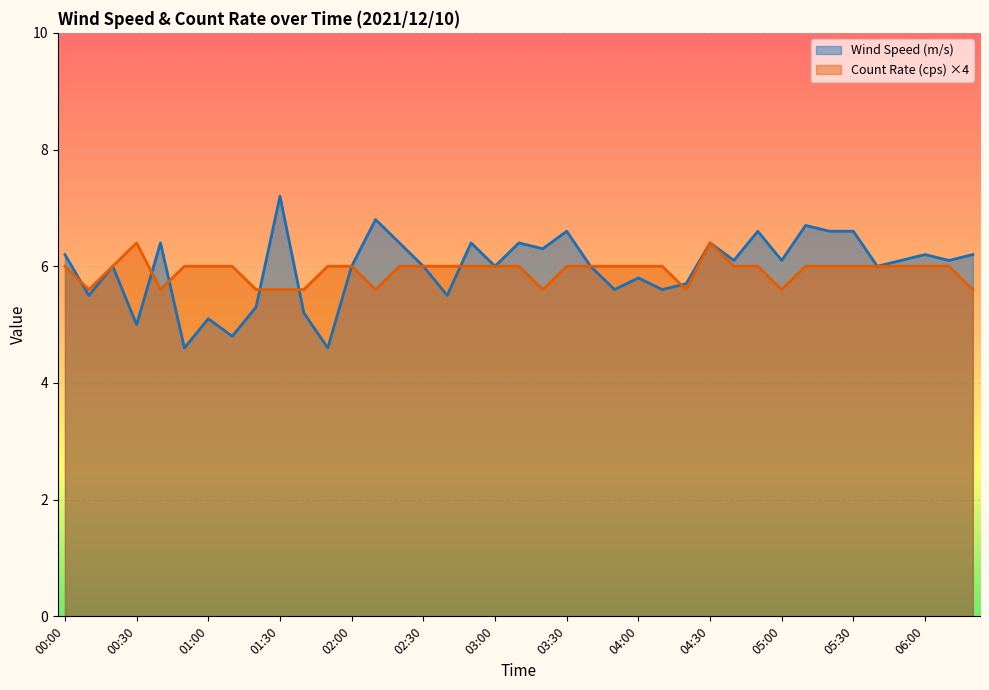

At which label does Count Rate (cps) first exceed 6?

00:30